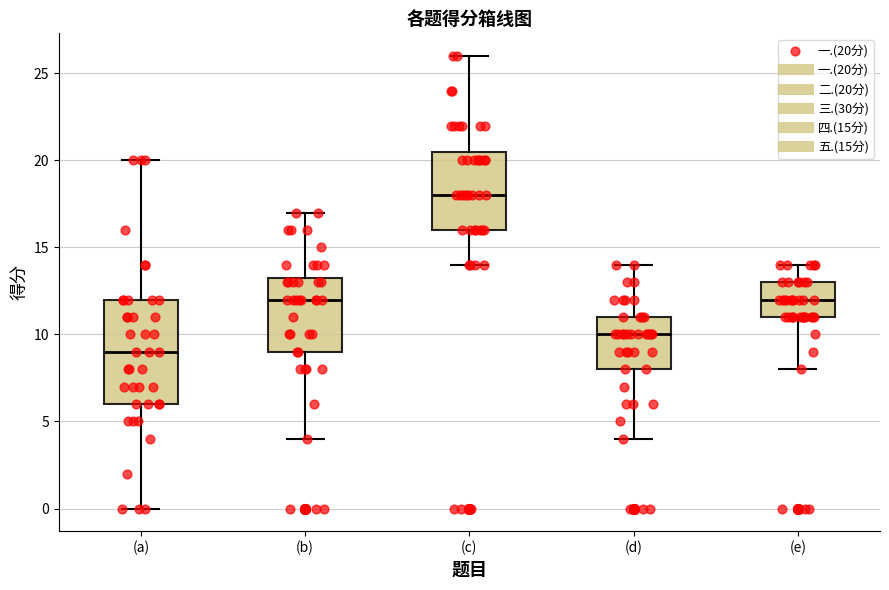

Reading left to right, read every box against the y-axis: the position of its median line, the range the box covers, and the ends of its whiskers. The values are not printed on the chart, so give them approximately, as read against the axis.

(a): median 9.0, box 6.0 to 12.0, whiskers 0.0 to 20.0
(b): median 12.0, box 9.0 to 13.5, whiskers 4.0 to 17.0
(c): median 18.0, box 16.0 to 20.5, whiskers 14.0 to 26.0
(d): median 10.0, box 8.0 to 11.0, whiskers 4.0 to 14.0
(e): median 12.0, box 11.0 to 13.0, whiskers 8.0 to 14.0